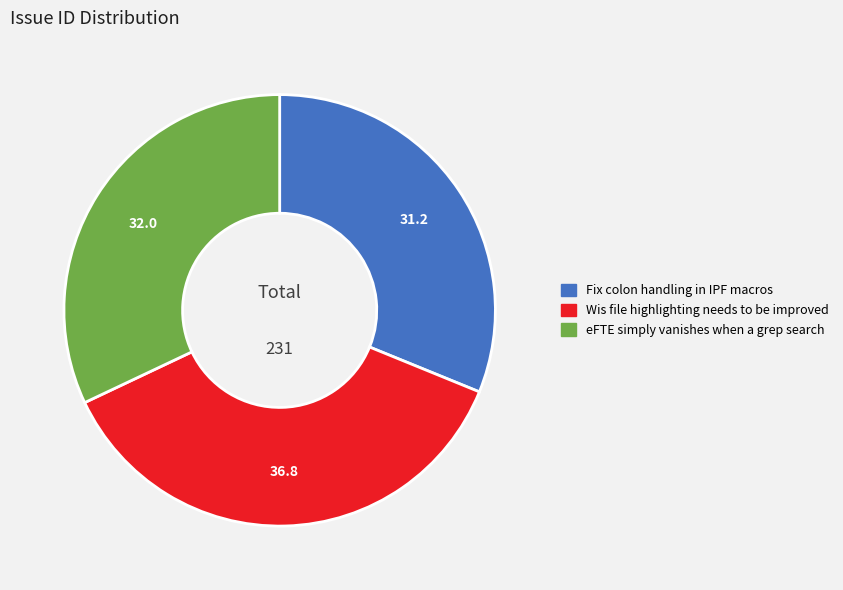

What is the largest slice in the pie chart?

Wis file highlighting needs to be improved